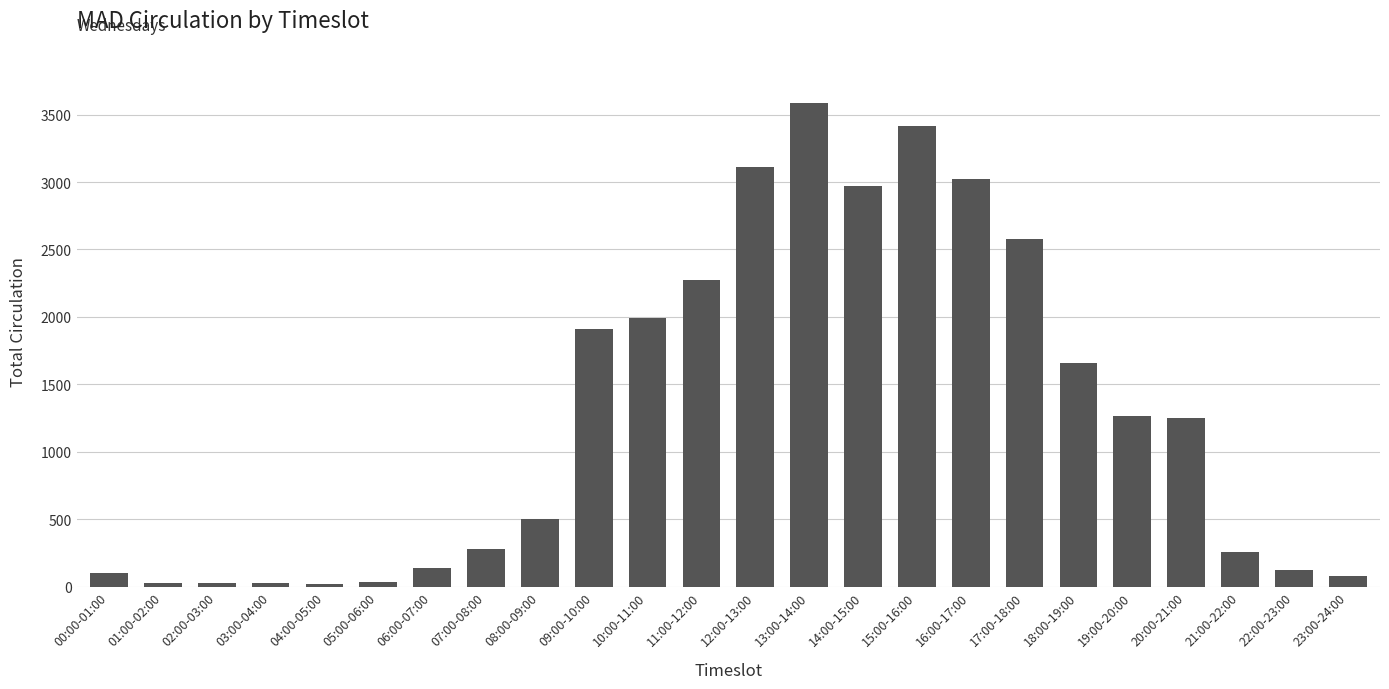

What is the change in value from 04:00-05:00 to 12:00-13:00?

+3095